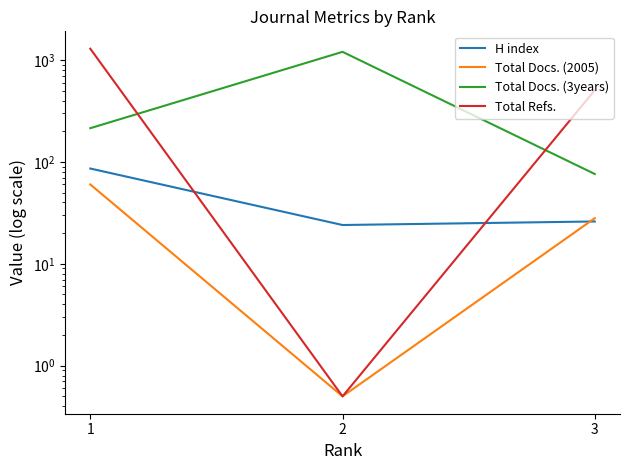

What is the average value of the Total Docs. (3years) series?

497.0